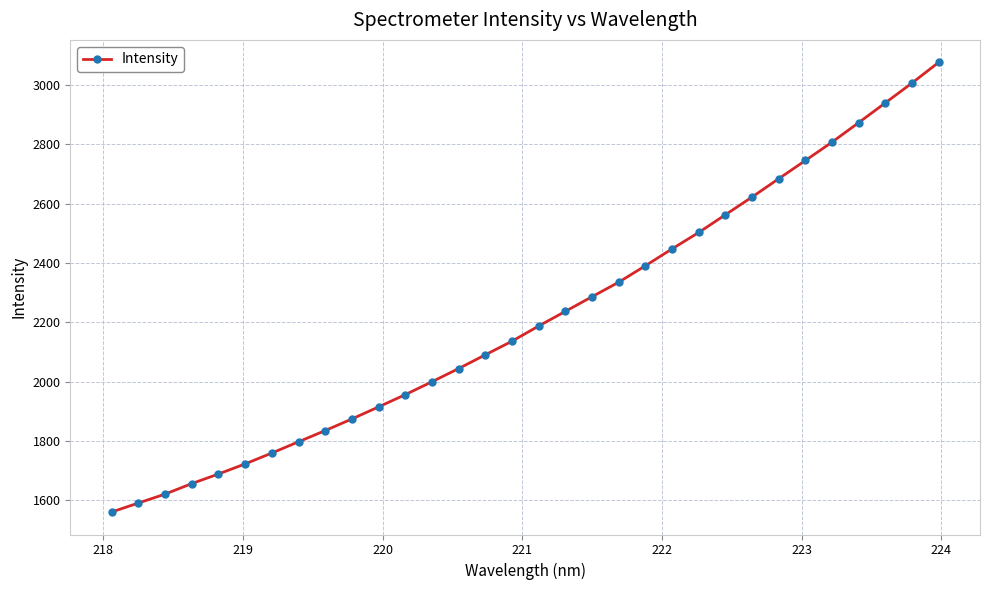

What is the difference between the second highest and second lowest values?

1416.3